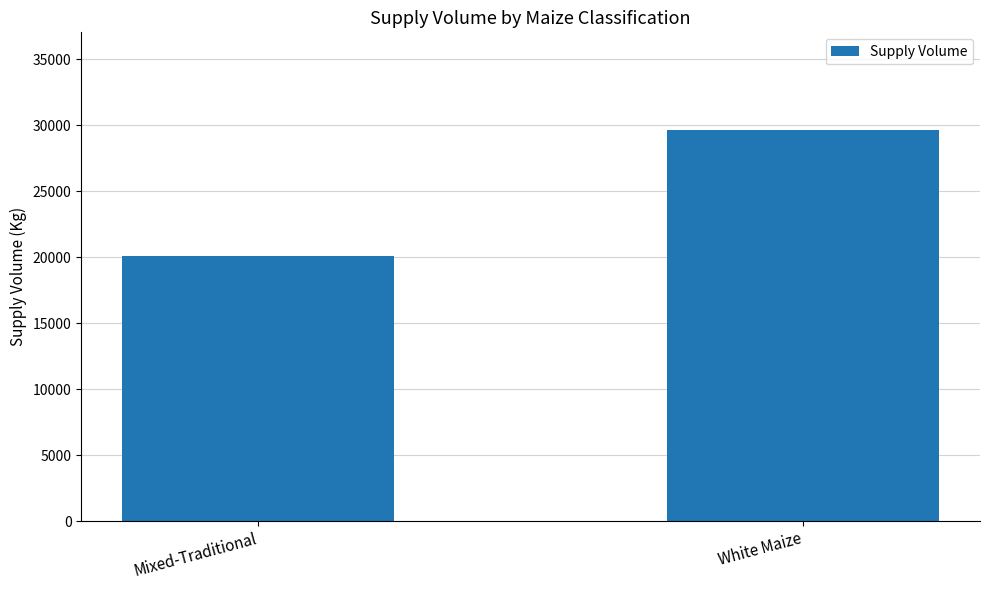

The value at Mixed-Traditional is 20050. True or false?

True